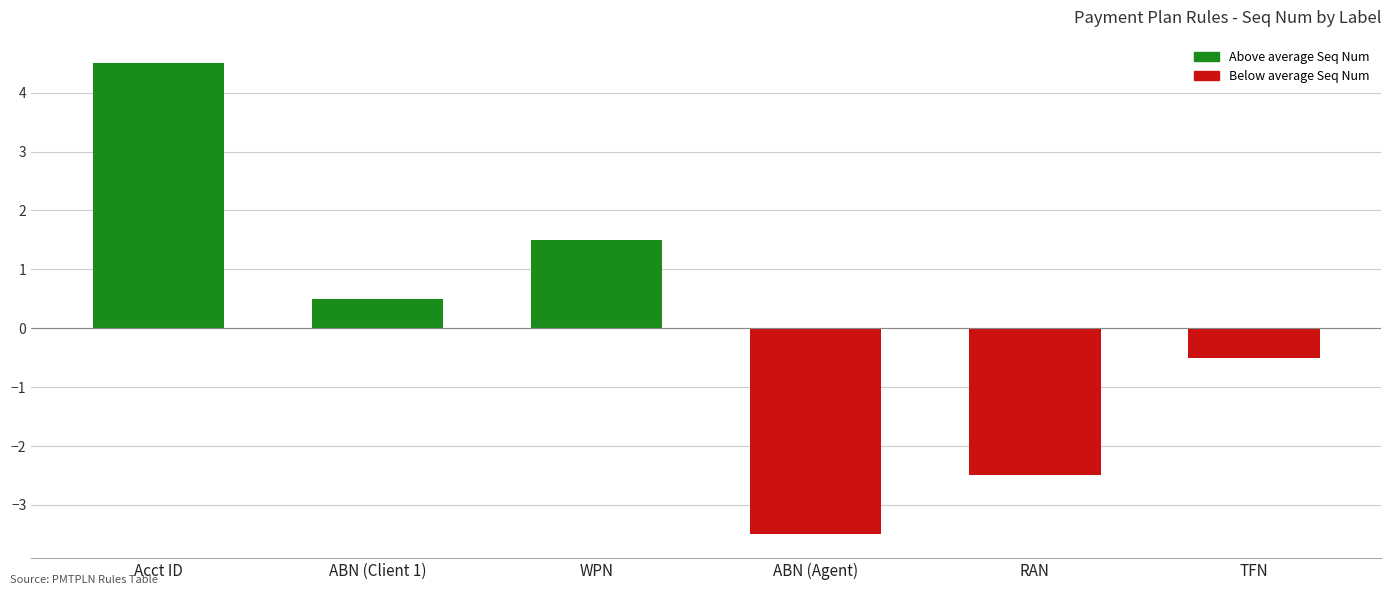

List the labels in order of value, smallest first.

ABN (Agent), RAN, TFN, ABN (Client 1), WPN, Acct ID